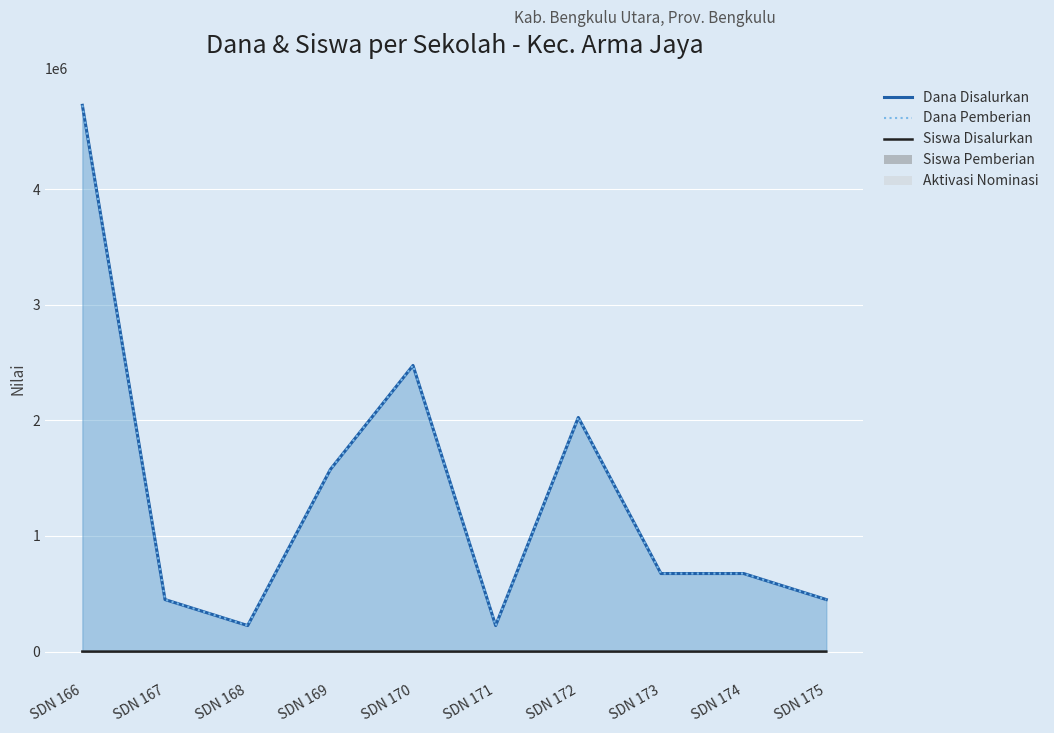

List the series in order of their peak value, lowest first.

Siswa Disalurkan, Dana Disalurkan, Dana Pemberian